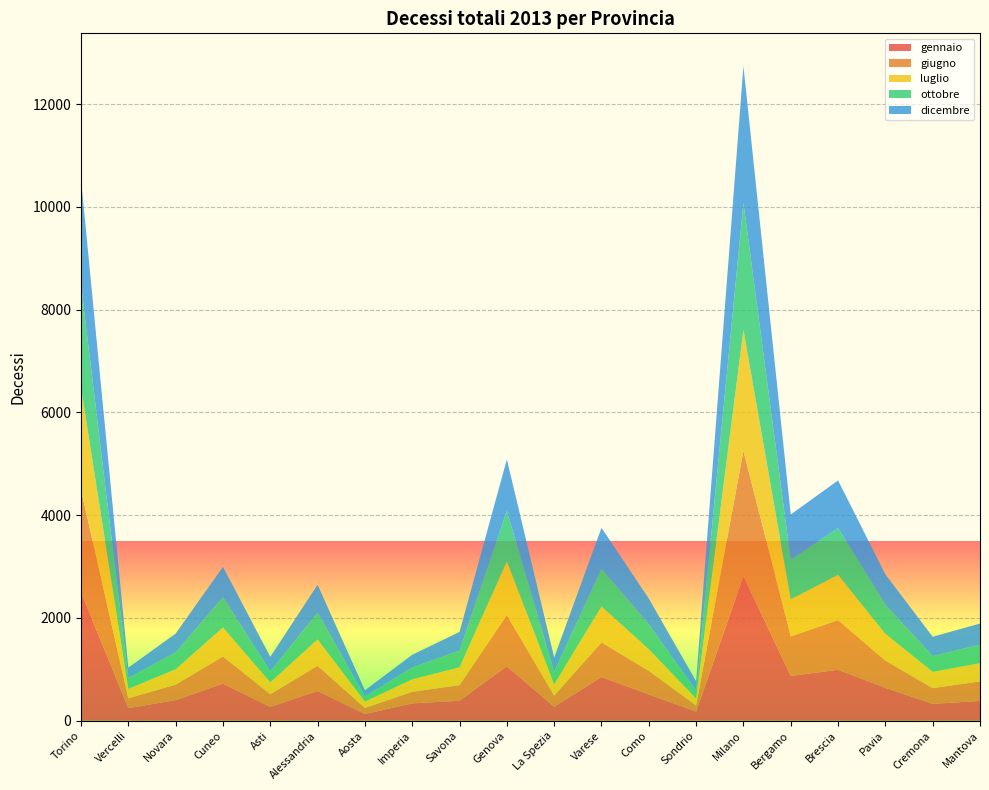

Reading left to right, list all the values displayed in this chart.

gennaio: 2503	244	400	721	269	579	130	337	388	1060	271	850	511	177	2815	871	991	640	327	385
giugno: 1988	191	302	529	246	490	118	225	305	995	217	675	458	121	2435	770	968	530	306	380
luglio: 1994	185	300	564	233	513	125	244	346	1047	219	698	423	135	2356	722	880	520	319	354
ottobre: 2005	213	328	590	214	522	101	230	326	984	240	734	482	153	2480	767	911	569	304	363
dicembre: 2050	199	366	591	281	543	117	247	364	1000	282	798	503	182	2657	884	927	589	378	409